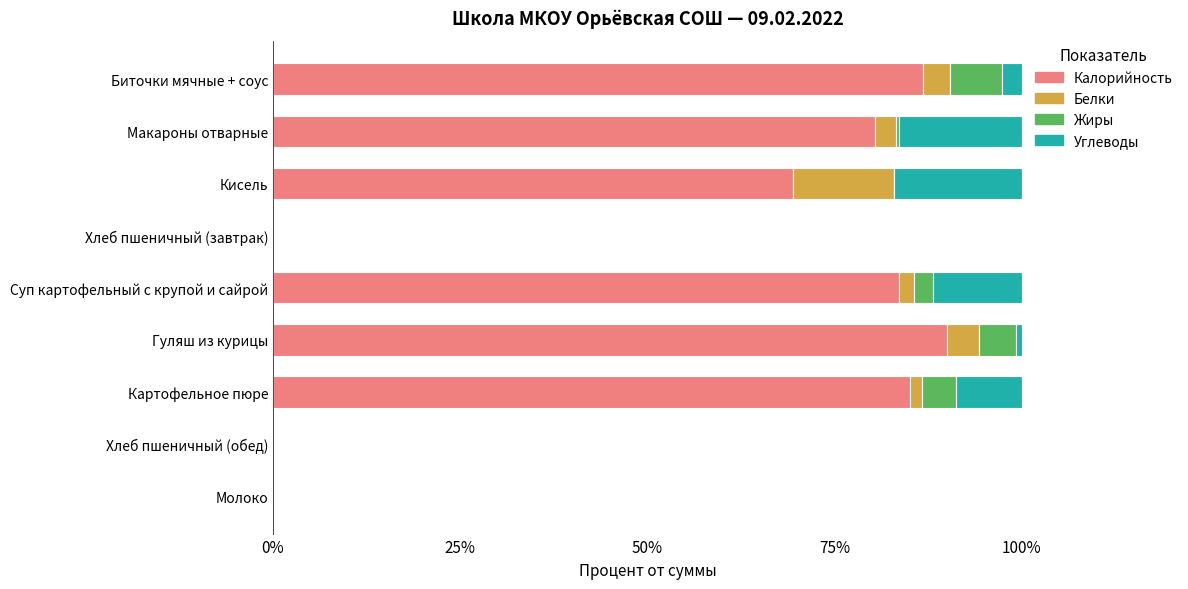

The Калорийность series shows 85.1 at Картофельное пюре. True or false?

True